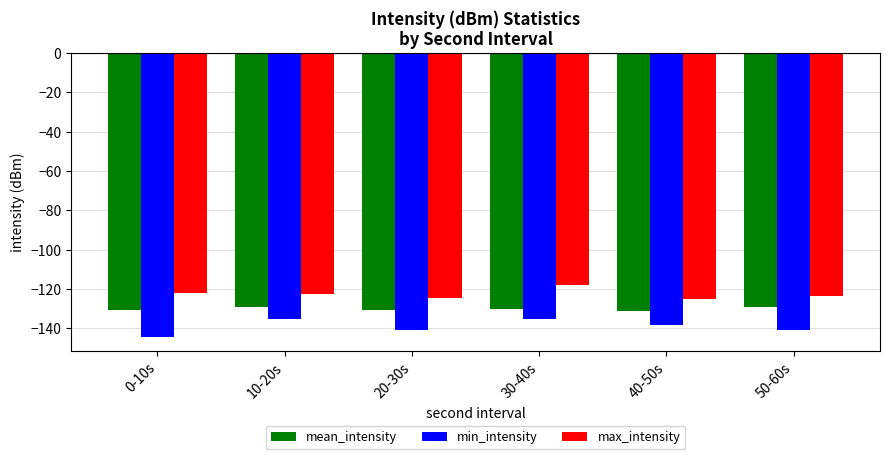

What is the spread (max minus min) of values at 0-10s?

22.5